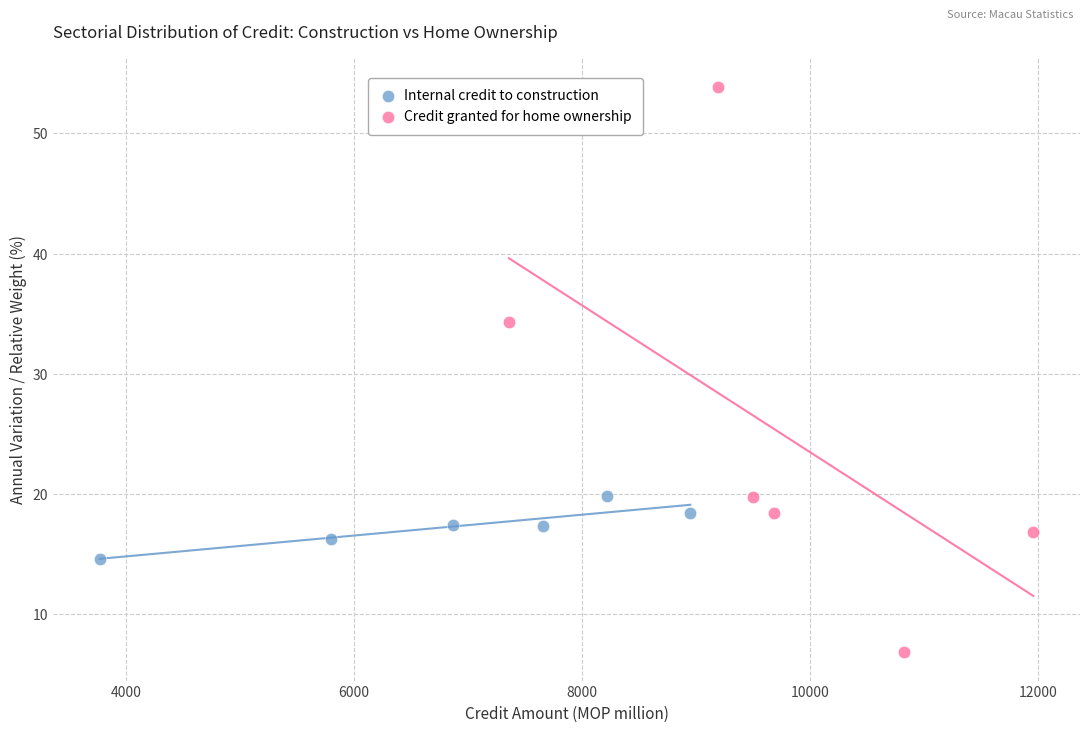

Which series reaches the minimum Y coordinate?

Credit granted for home ownership